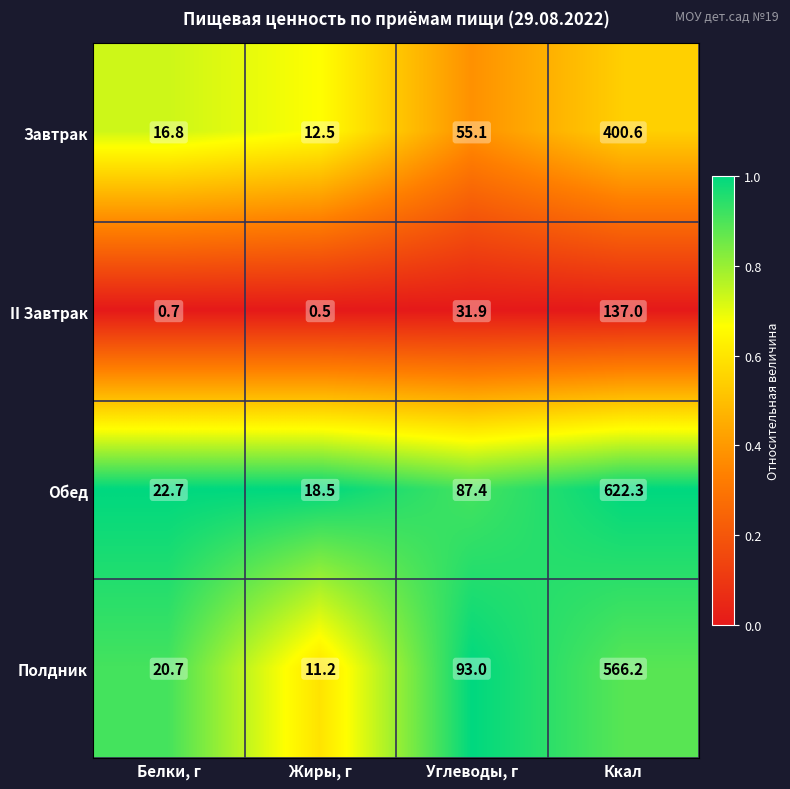

At which category is the sum across all series the highest?

Ккал